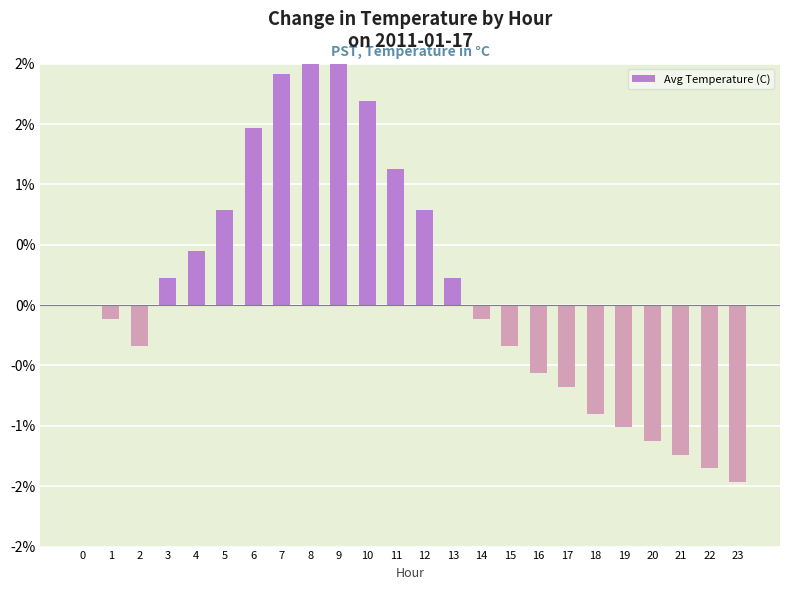

The value at 4 is 0.5. True or false?

True